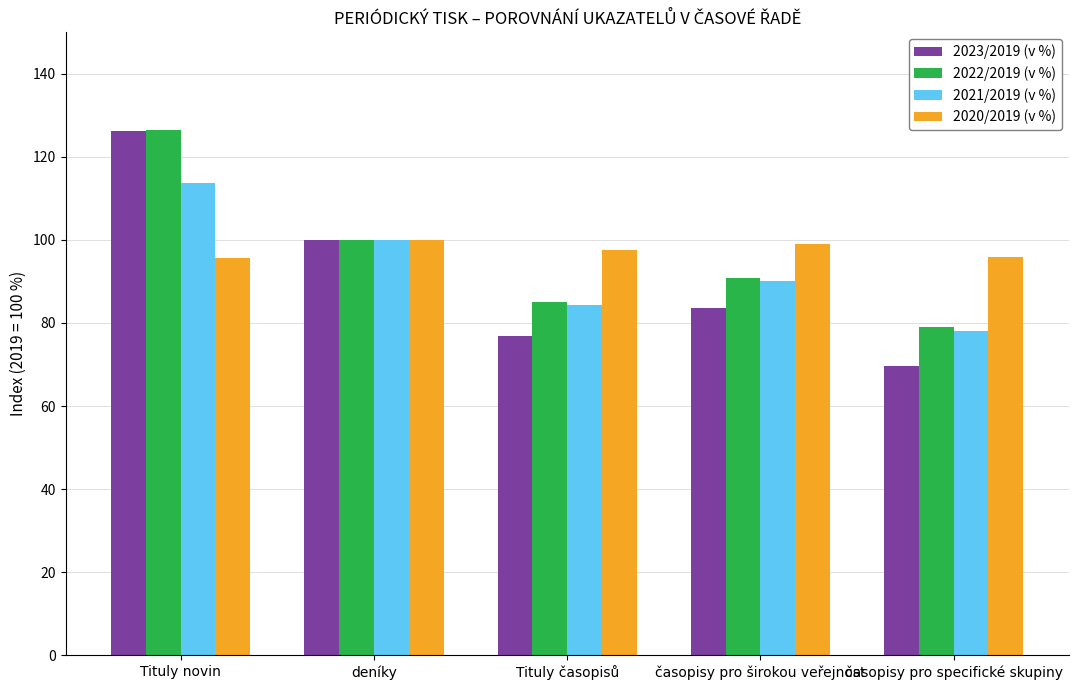

Which series changed the most between deníky and Tituly časopisů?

2023/2019 (v %)